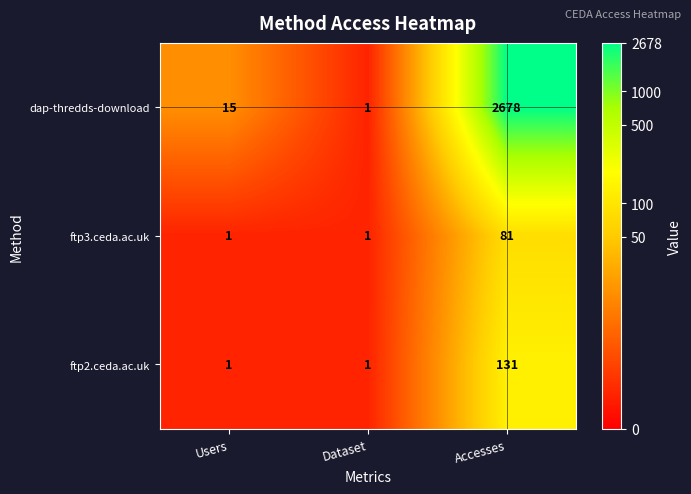

Reading left to right, list all the values displayed in this chart.

dap-thredds-download: Users=15	Dataset=1	Accesses=2678
ftp3.ceda.ac.uk: Users=1	Dataset=1	Accesses=81
ftp2.ceda.ac.uk: Users=1	Dataset=1	Accesses=131